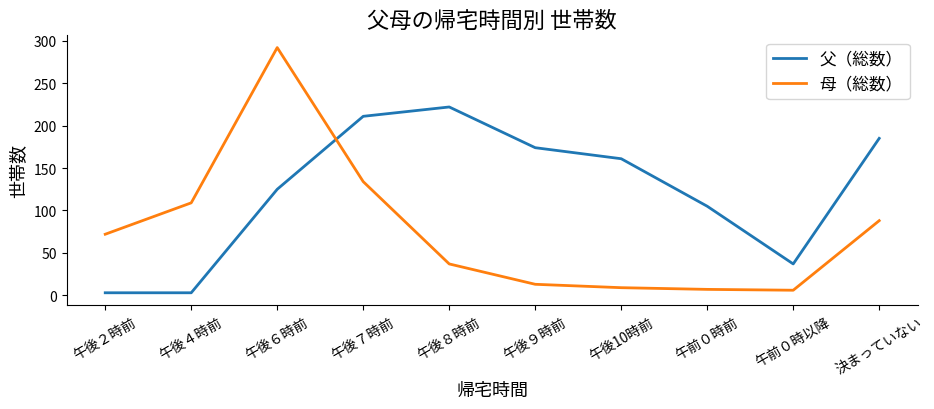

Which category has the highest value across all series?

午後６時前